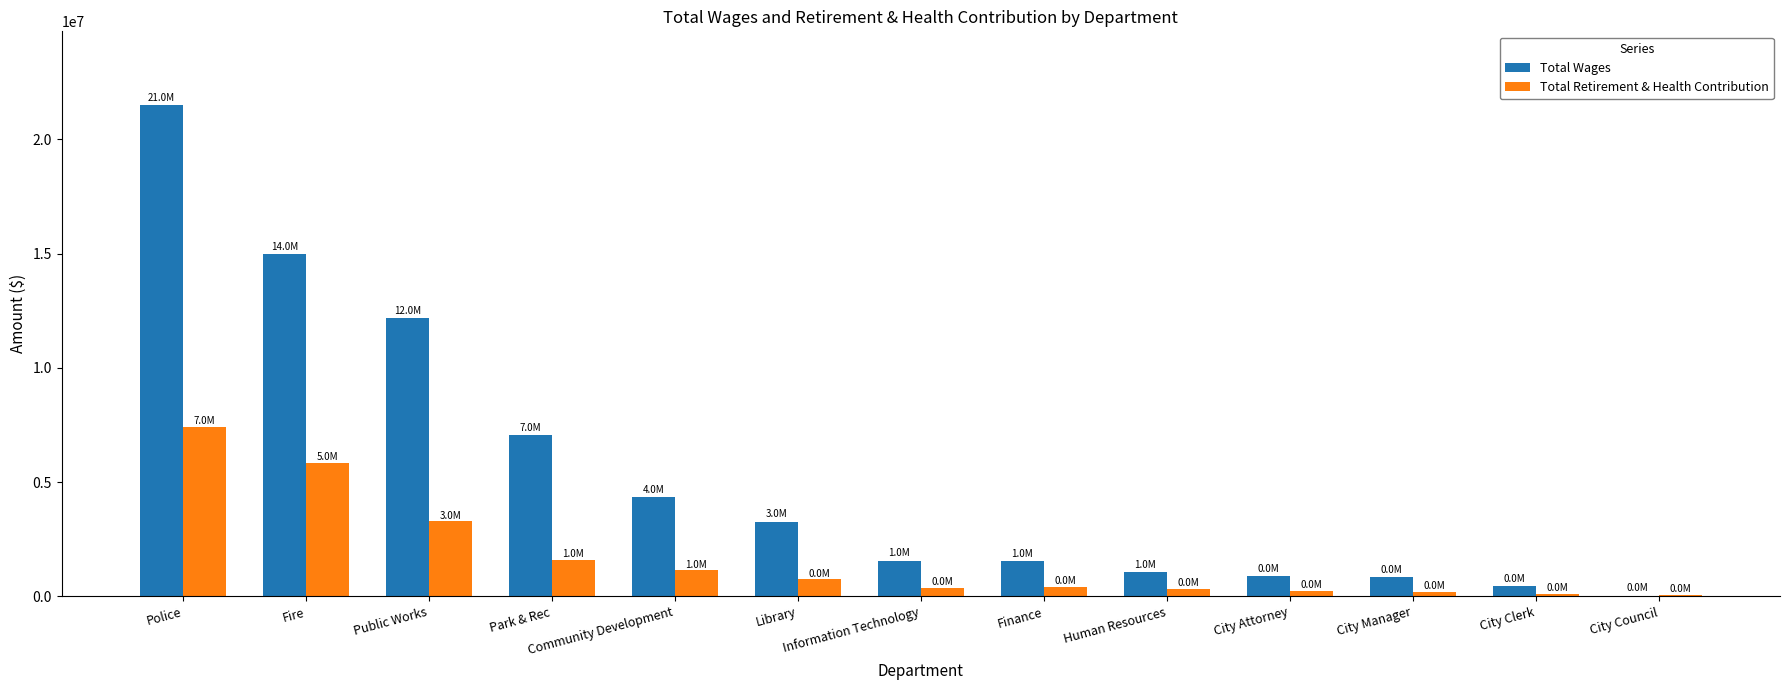

How many categories are shown in the chart?

13